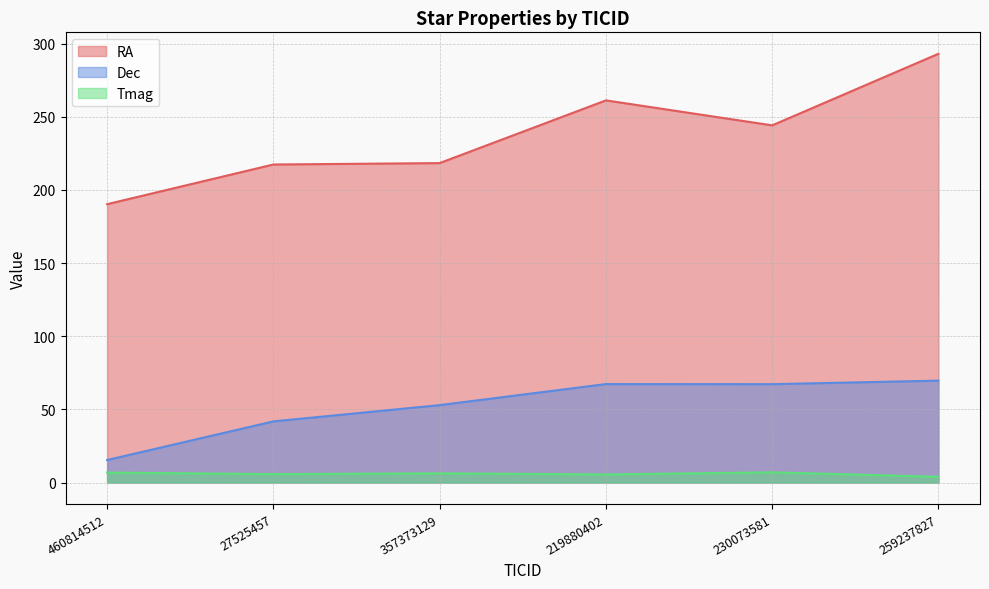

At 27525457, list the series in order from smallest to largest.

Tmag, Dec, RA